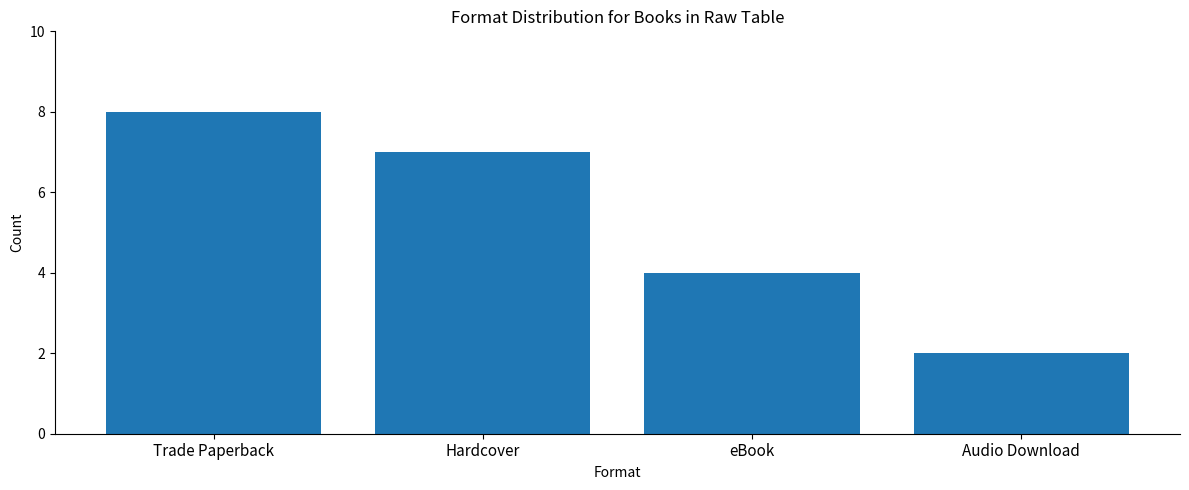

Which label corresponds to the largest value in the chart?

Trade Paperback